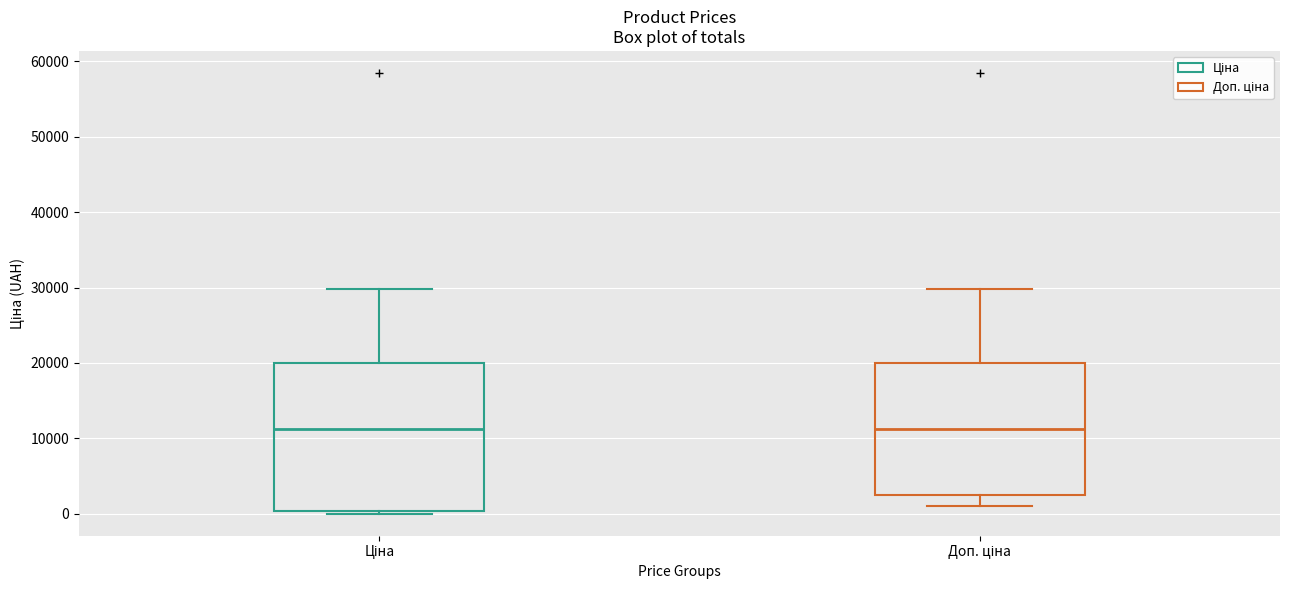

Reading left to right, transcribe this box plot: for each box, give where its median line is, the range the box spans, and where its two whiskers end, as read against the y-axis. The values are not printed on the chart, so give them approximately, as read against the axis.

Ціна: median 11000, box 0 to 20000, whiskers 0 to 30000
Доп. ціна: median 11000, box 3000 to 20000, whiskers 1000 to 30000